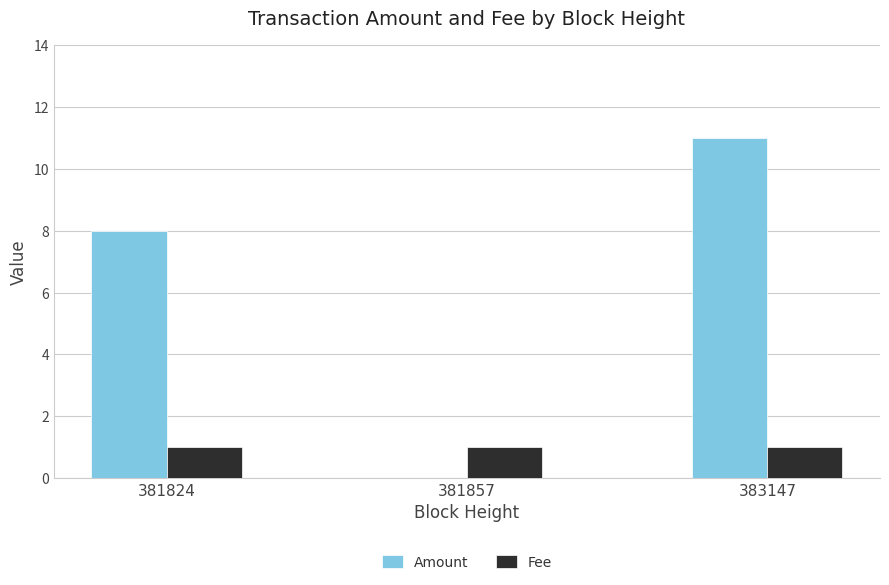

The Fee series shows 0 at 381824. True or false?

False